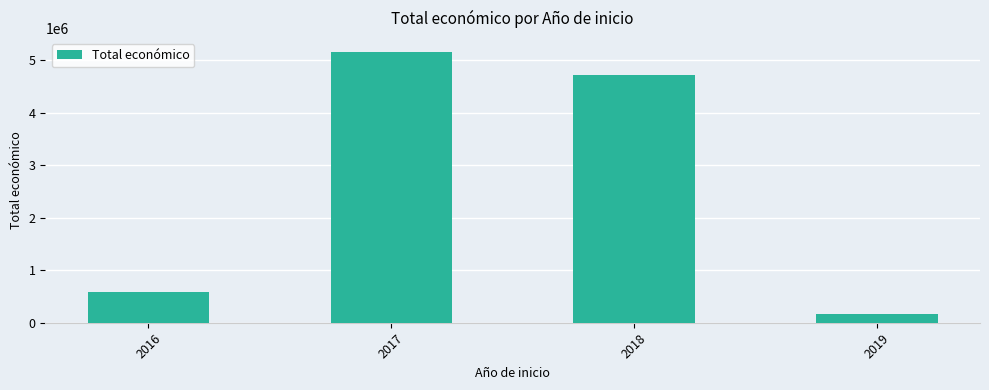

Reading right to left, extract all data points from this chart.

2019=164995	2018=4729186	2017=5168175	2016=589119